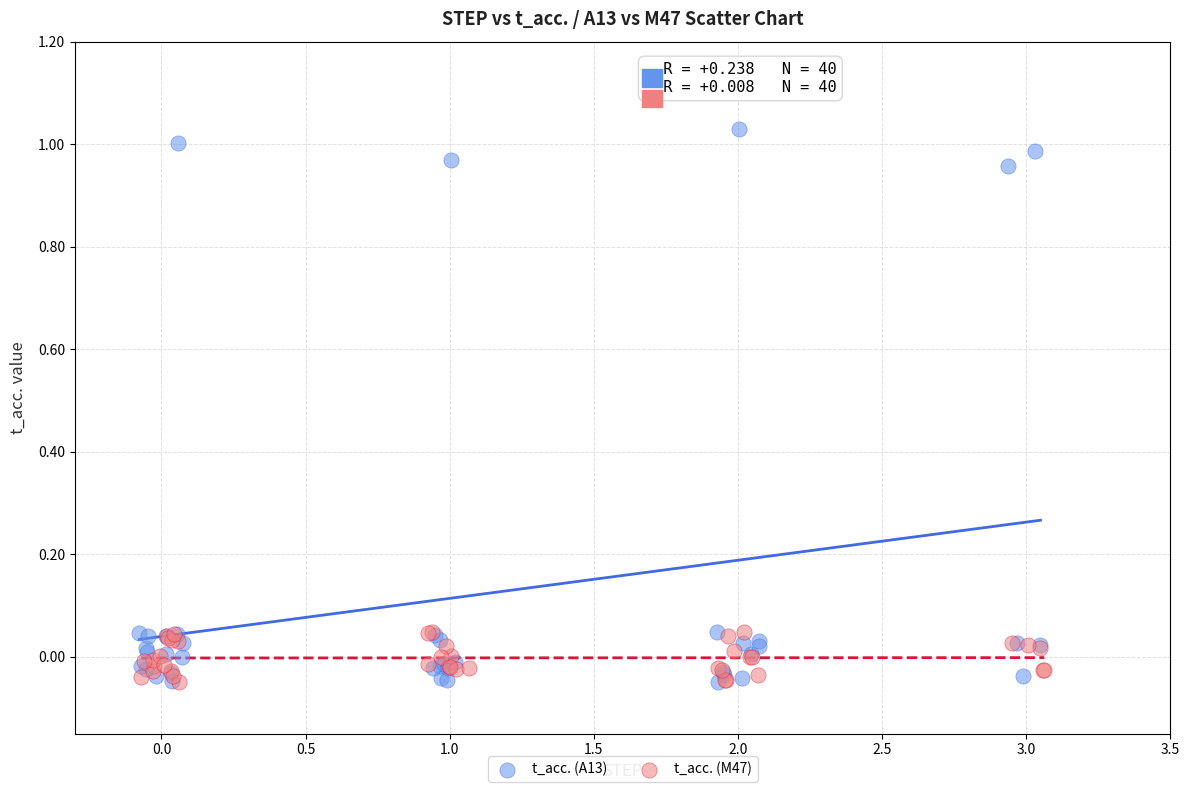

What are all the series names shown in the legend?

t_acc. (A13), t_acc. (M47)